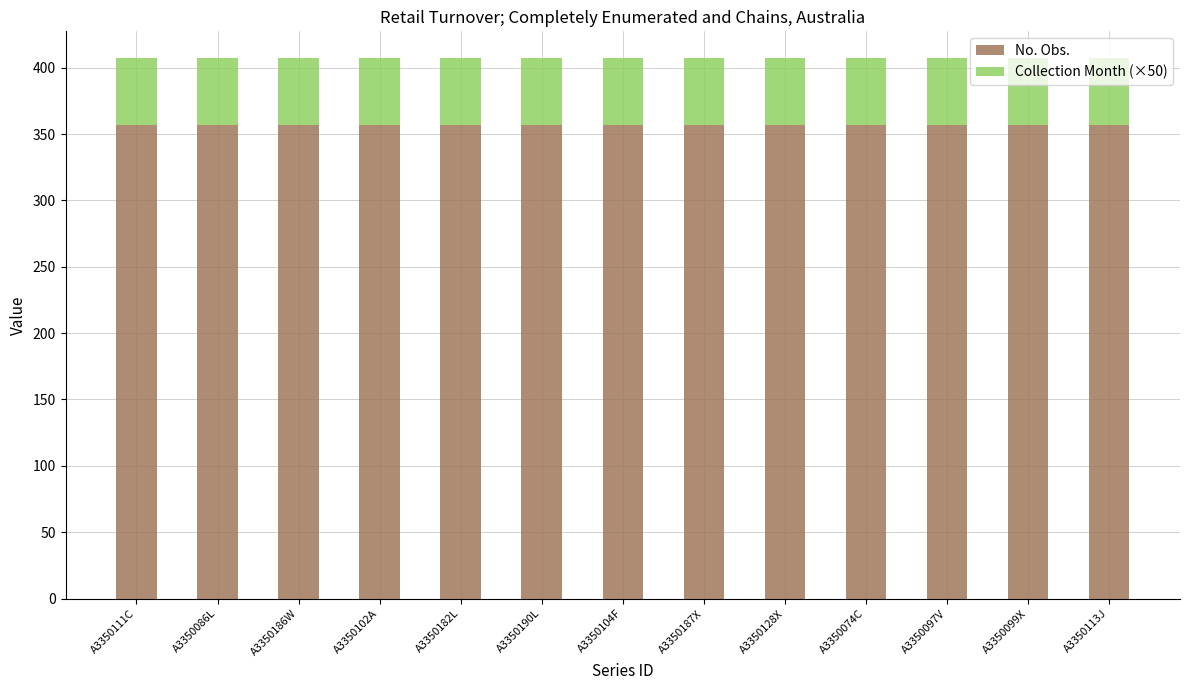

What is the total value across all series at A3350113J?

407